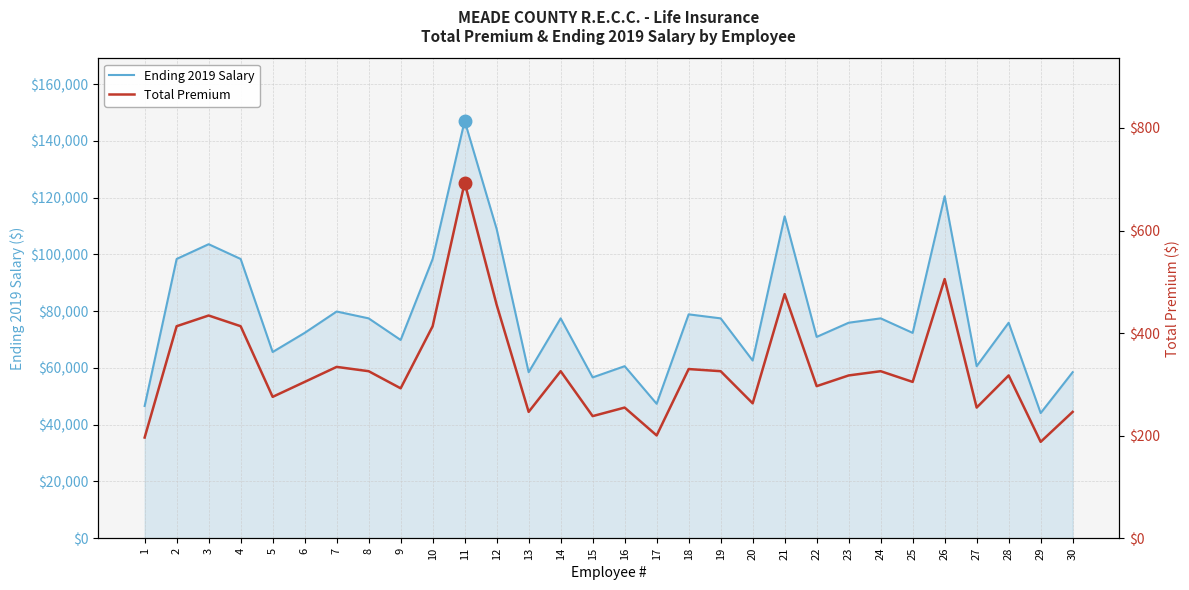

Is it true that Total Premium equals 1095.4 at 11?

False